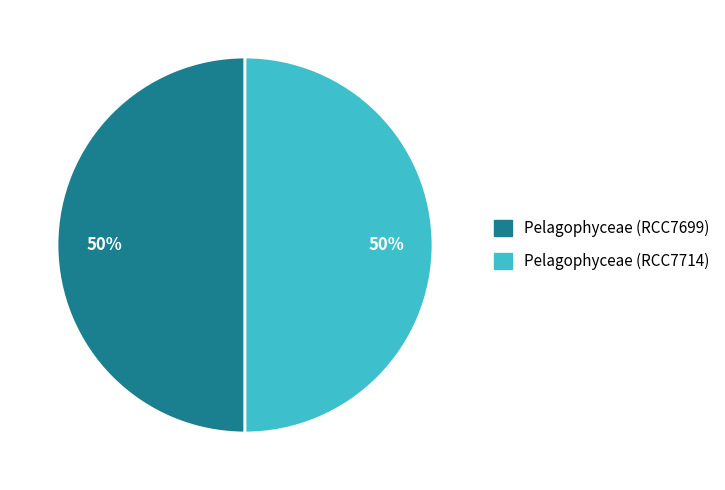

Is it true that Pelagophyceae (RCC7699) is 40% of the pie?

False